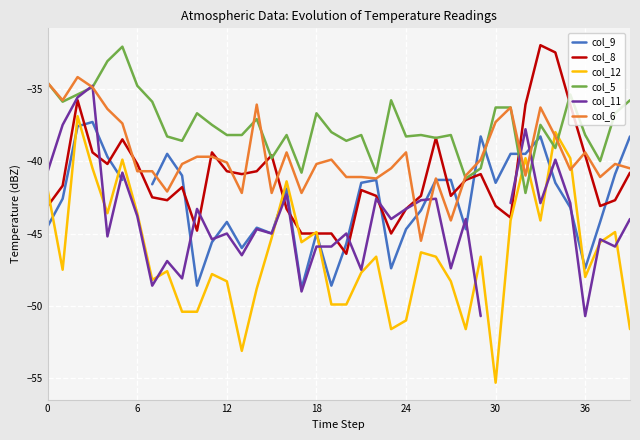

Between 36 and 21, which is larger?

21